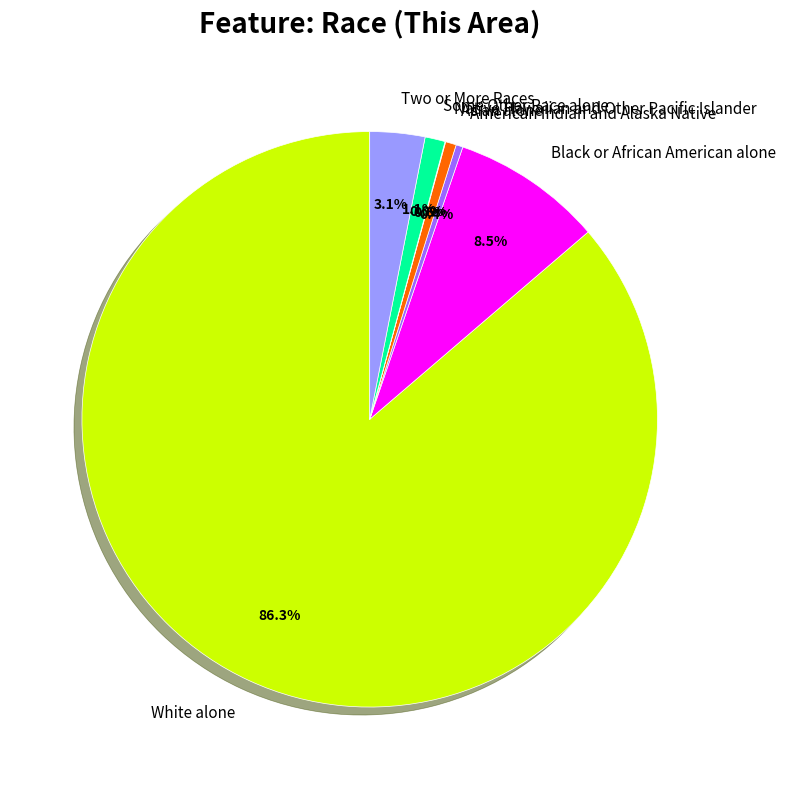

Which has a higher value, American Indian and Alaska Native or White alone?

White alone